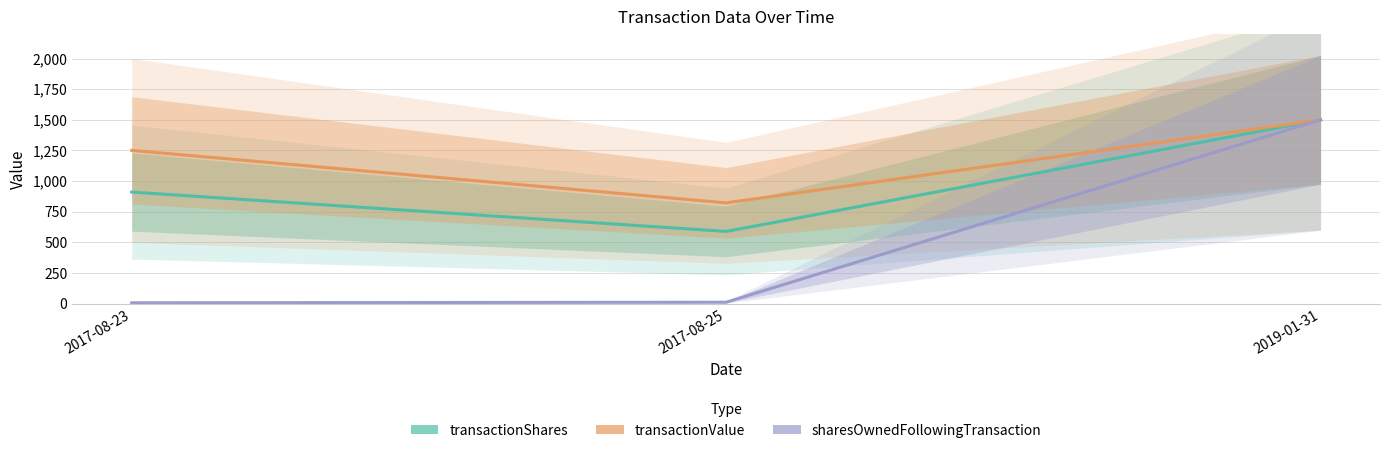

The transactionShares series shows 910.5 at 2017-08-23. True or false?

True